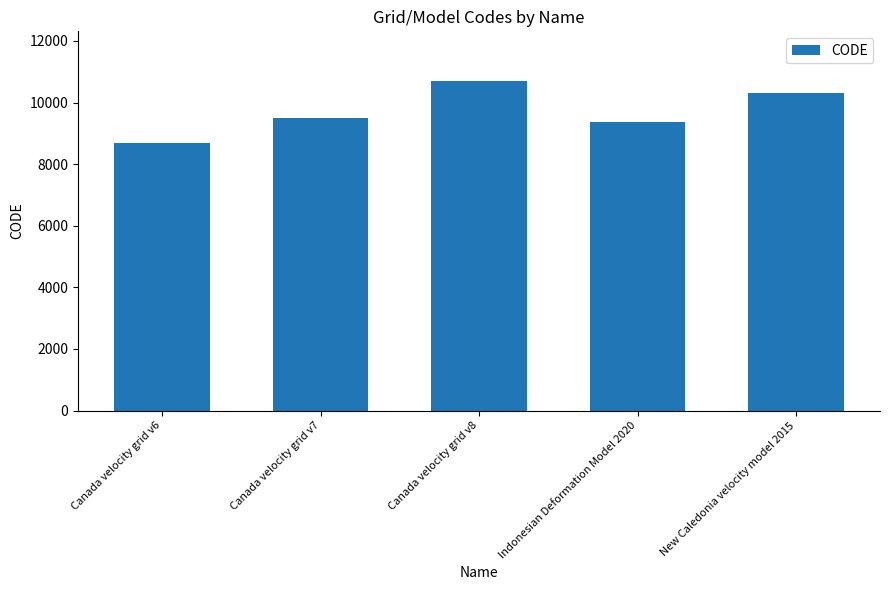

What is the label of the 1st bar from the left?

Canada velocity grid v6